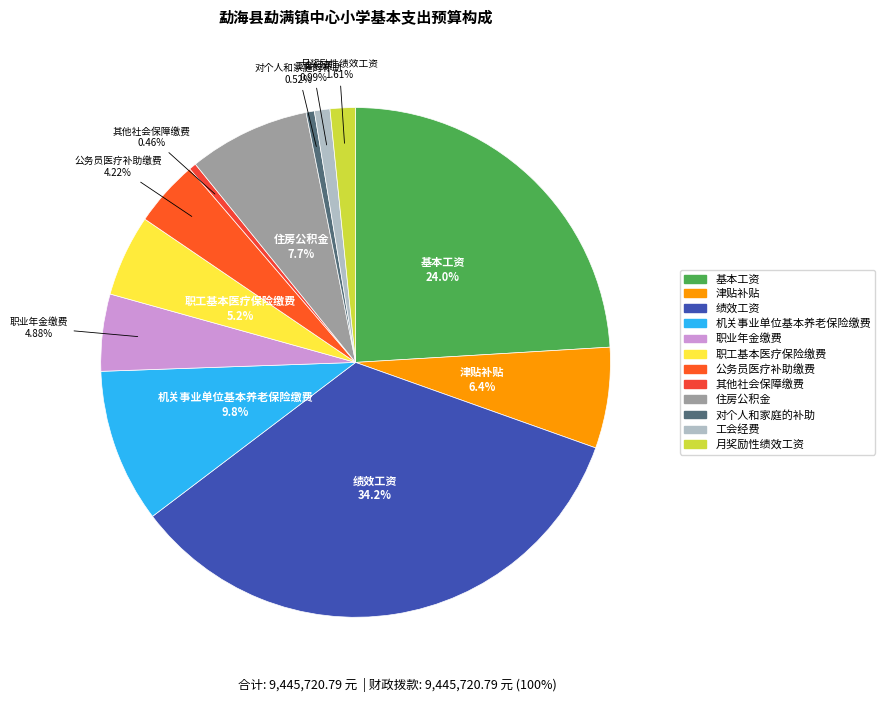

To the nearest percent, what percentage of the pie is 工会经费?

1%